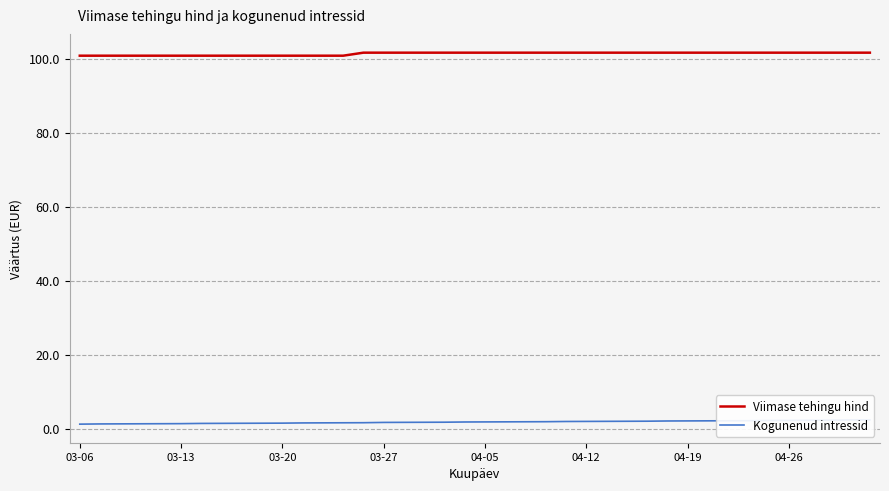

At how many categories does at least one series exceed 72?

40